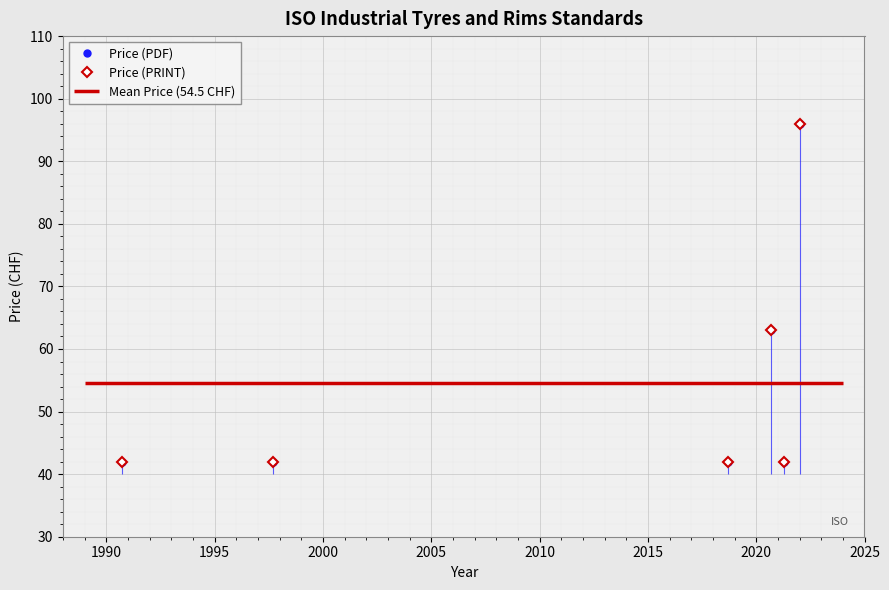

Count the number of categories in the chart.

6